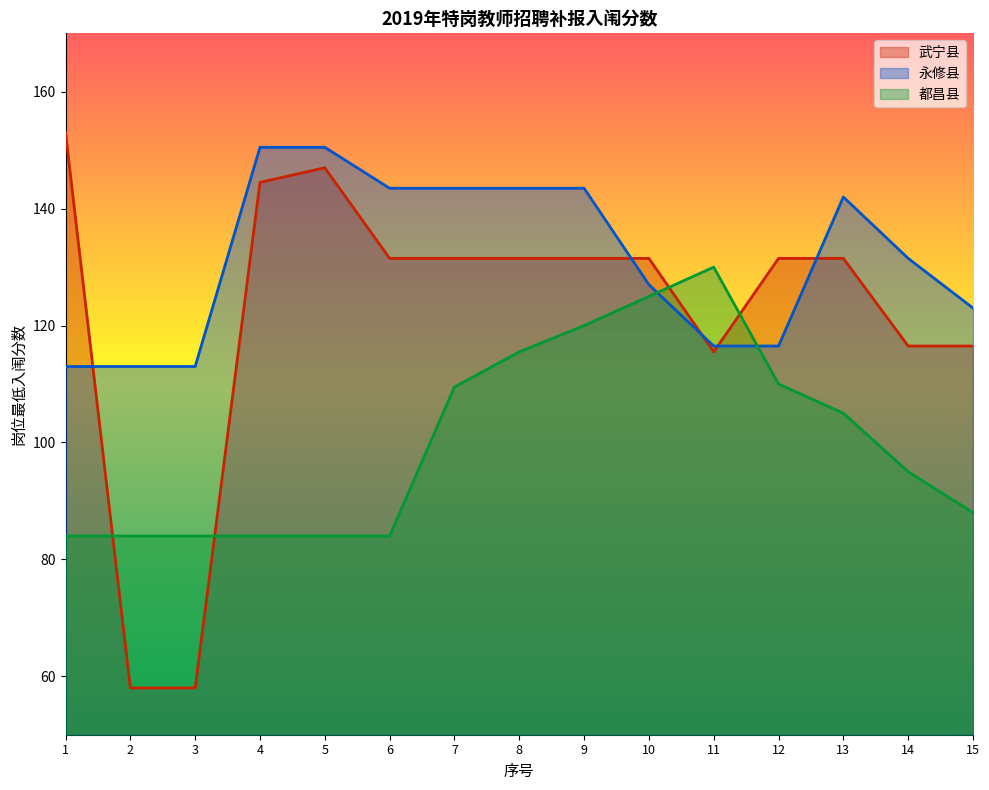

At which label does 永修县 first exceed 131?

4